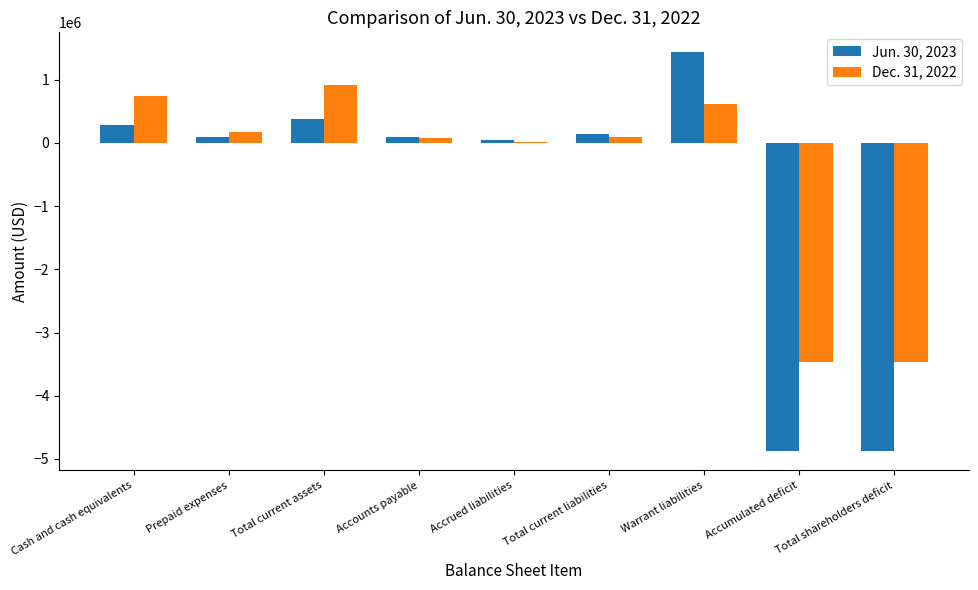

At which category is the sum across all series the highest?

Warrant liabilities